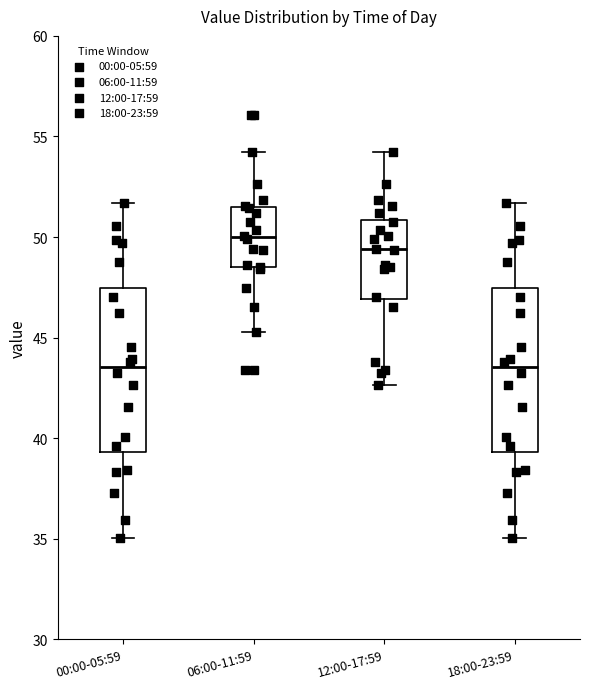

Where is the lower edge of the box for 00:00-05:59 on the y-axis? The values are not printed on the chart, so give them approximately, as read against the axis.

39.5